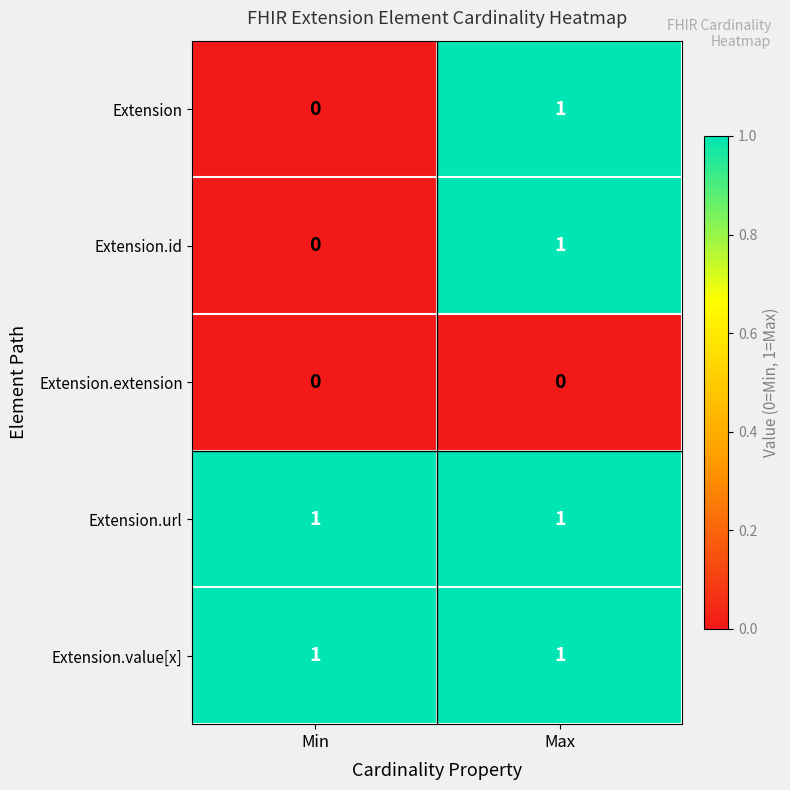

Reading left to right, extract all data points from this chart.

Extension: 0	1
Extension.id: 0	1
Extension.extension: 0	0
Extension.url: 1	1
Extension.value[x]: 1	1